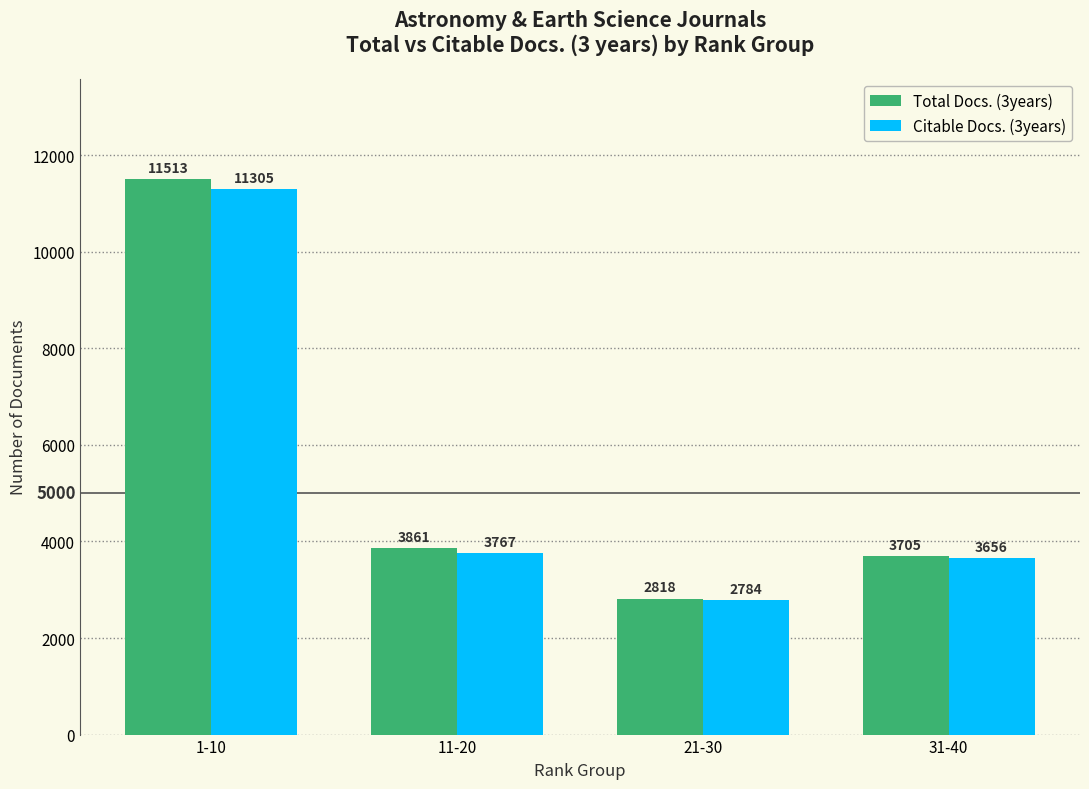

Rank the series by their maximum value, from highest to lowest.

Total Docs. (3years), Citable Docs. (3years)